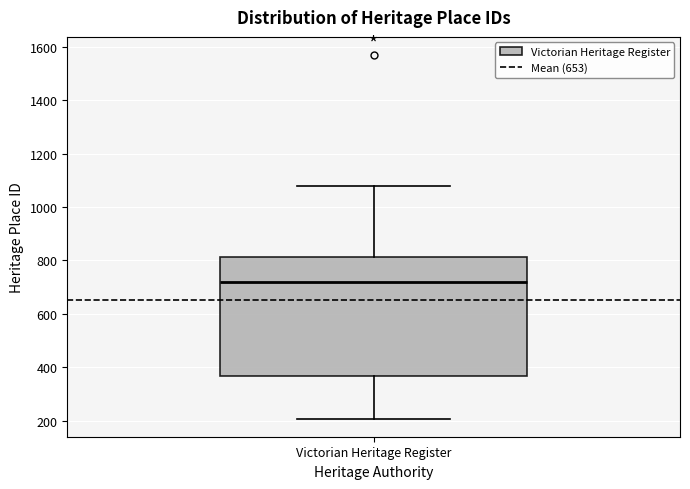

Transcribe this box plot: give where the median line is, the range the box spans, and where the two whiskers end, as read against the y-axis. The values are not printed on the chart, so give them approximately, as read against the axis.

median 720, box 360 to 820, whiskers 200 to 1080